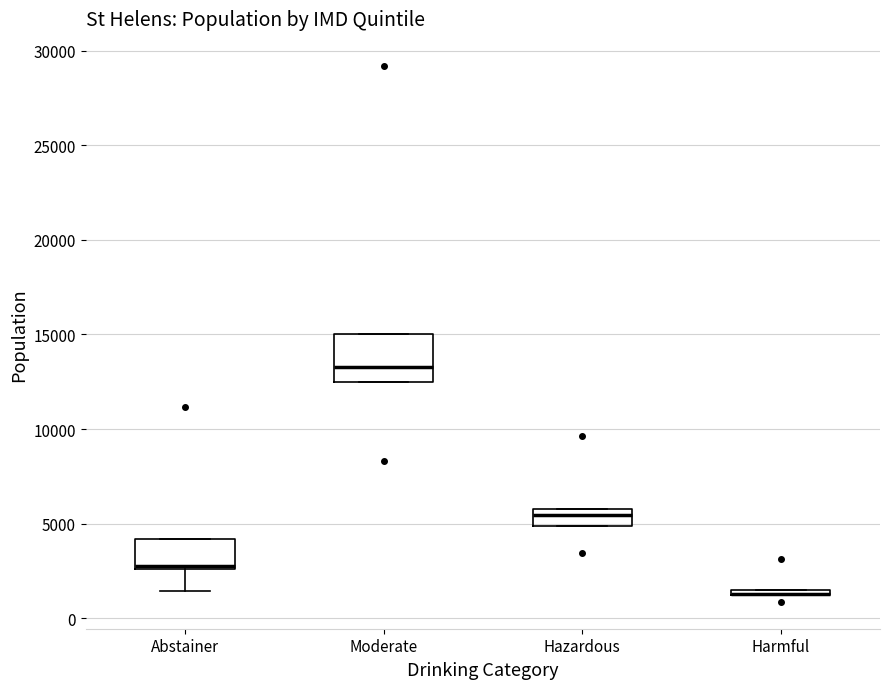

Where does the lower whisker of the box for Abstainer end on the y-axis? The values are not printed on the chart, so give them approximately, as read against the axis.

1500